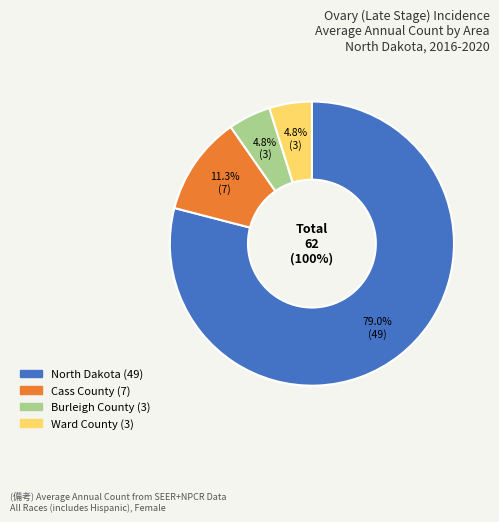

True or false: North Dakota accounts for 79% of the total.

True